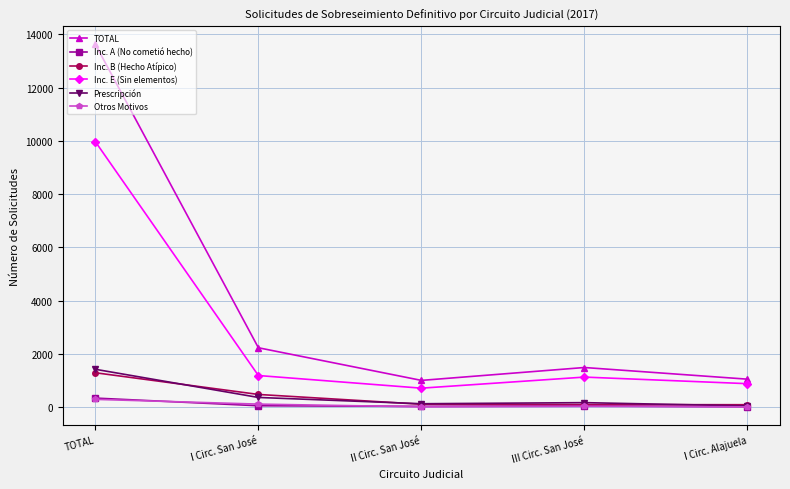

What is the label of the 2nd point from the right?

III Circ. San José